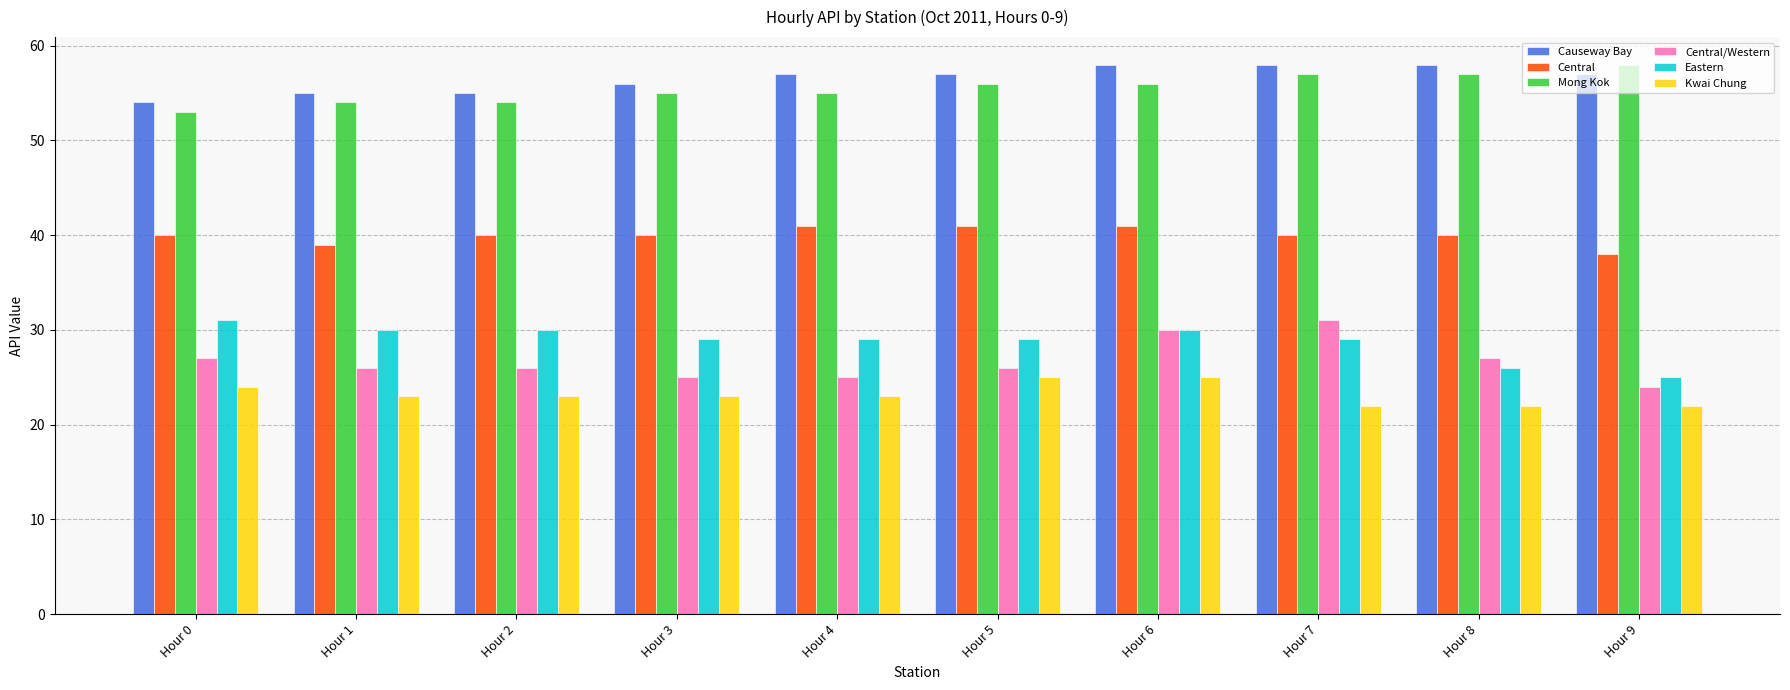

What is the spread (max minus min) of values at Hour 9?

36